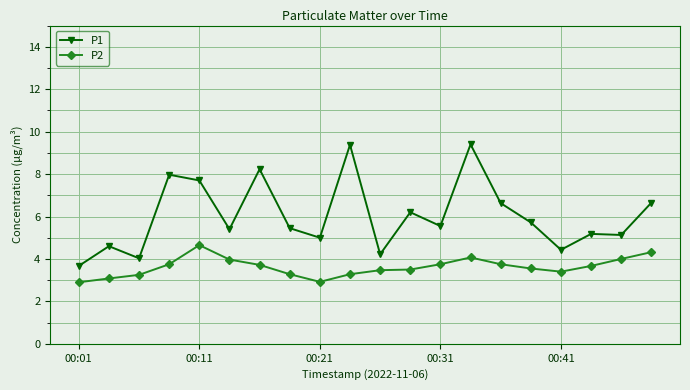

True or false: P1 and P2 intersect in this chart.

False